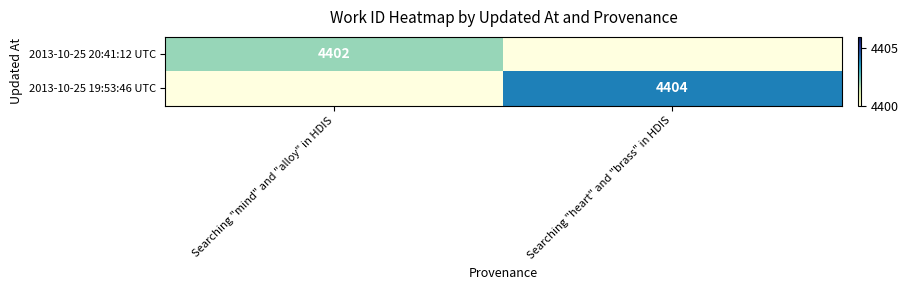

True or false: 2013-10-25 20:41:12 UTC has a value of 6265 at Searching "mind" and "alloy" in HDIS.

False